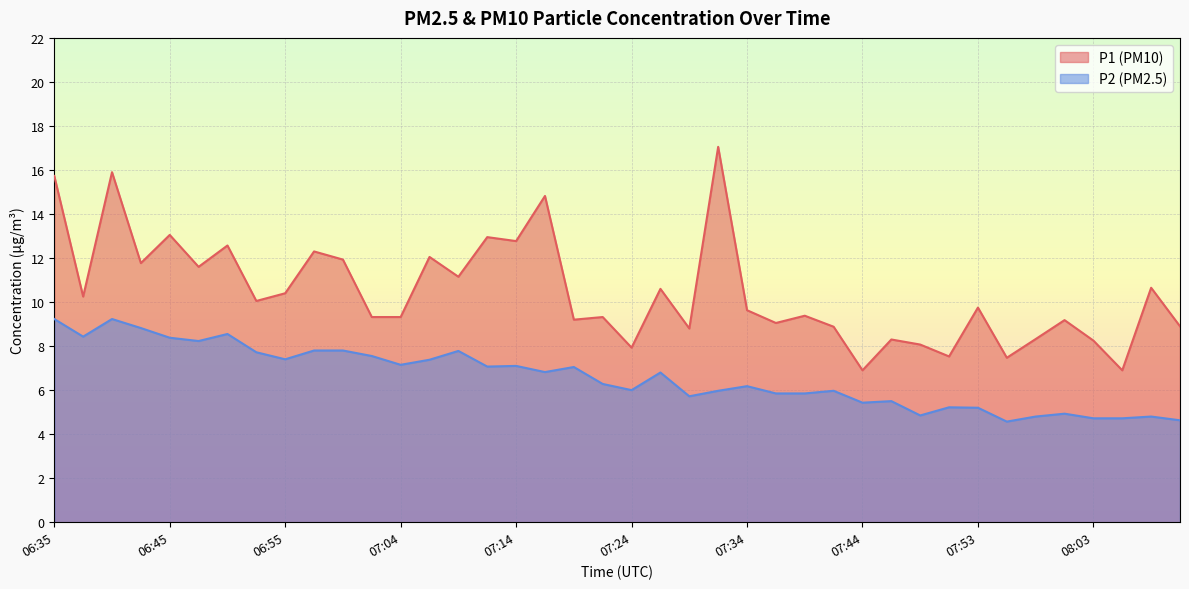

At which category does P1 reach its first local valley?

06:37